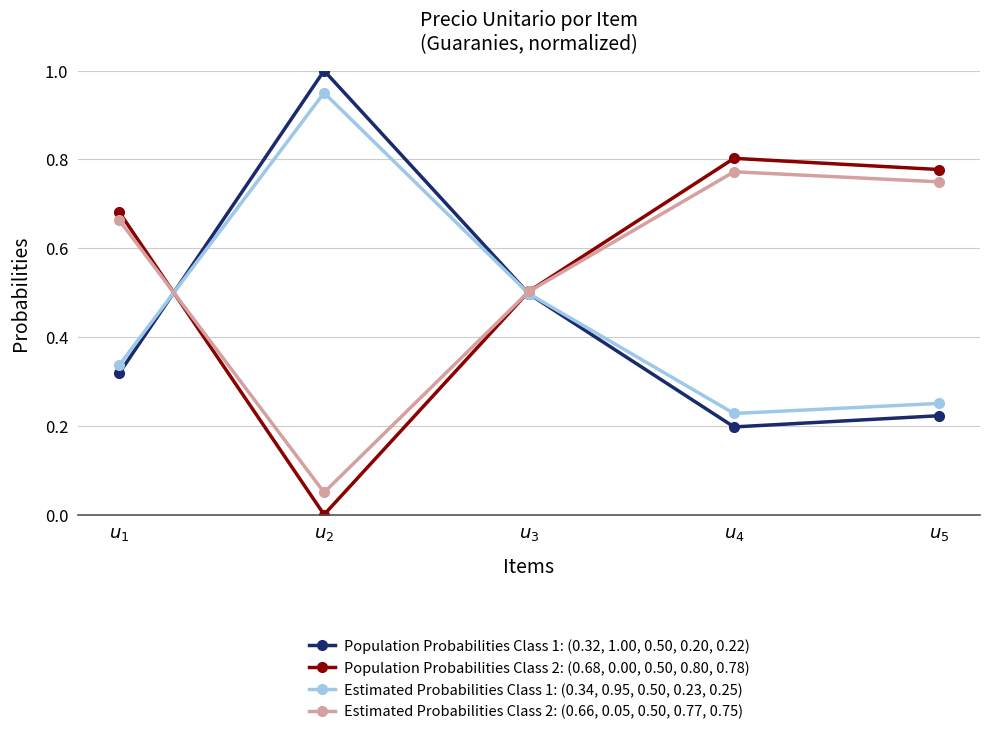

How many Population Probabilities Class 1: (0.32, 1.00, 0.50, 0.20, 0.22) values are between 0 and 1?

5